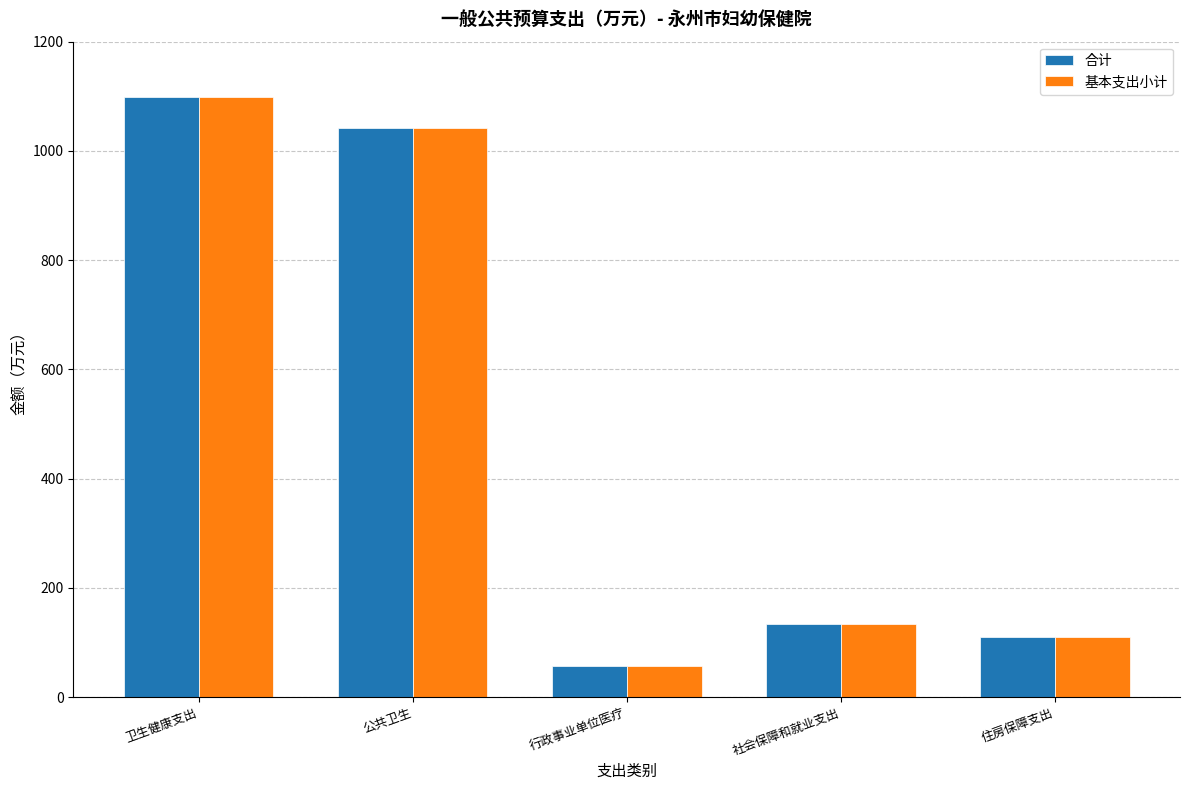

Reading right to left, extract all data points from this chart.

合计: 110.6	133.1	56.2	1042.7	1099.0
基本支出小计: 110.6	133.1	56.2	1042.7	1099.0